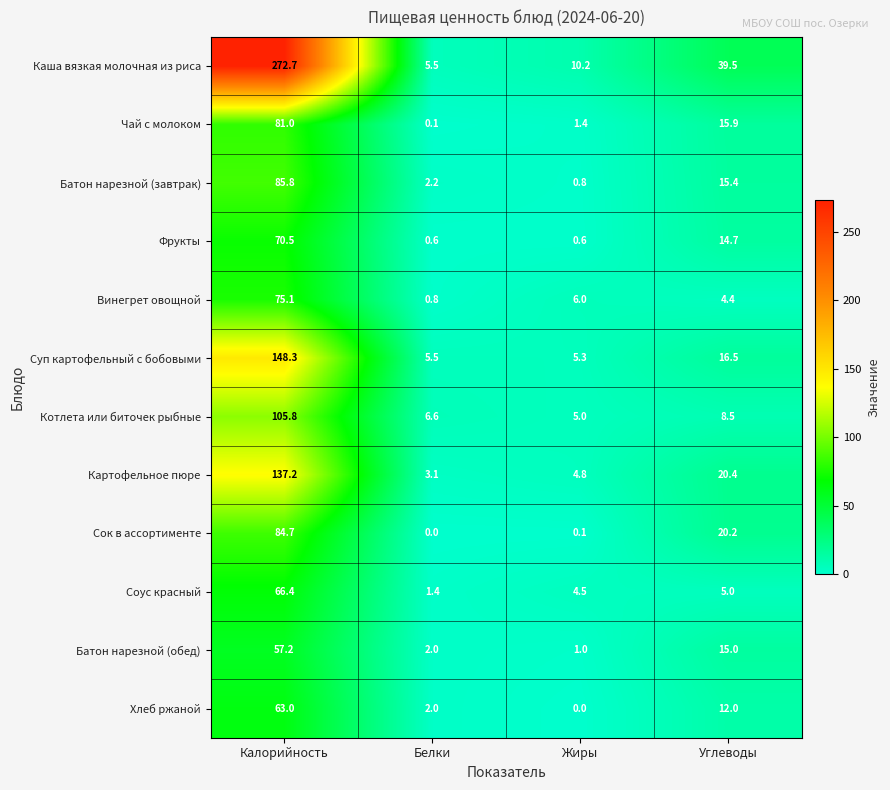

What is the approximate value of Хлеб ржаной at Калорийность?

63.0